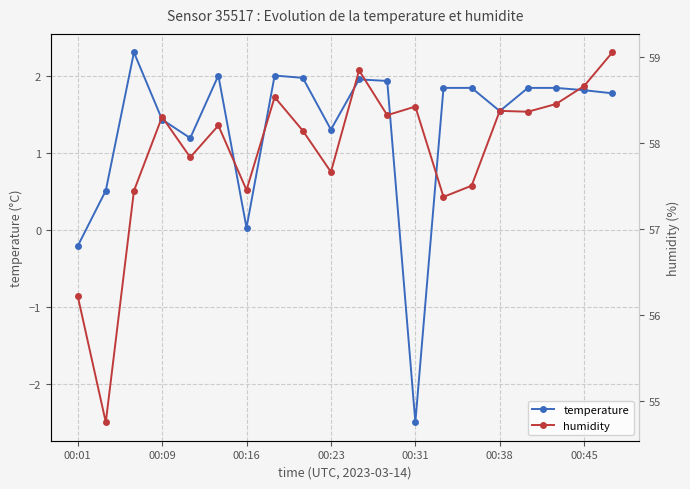

How many lines are shown in the chart?

2